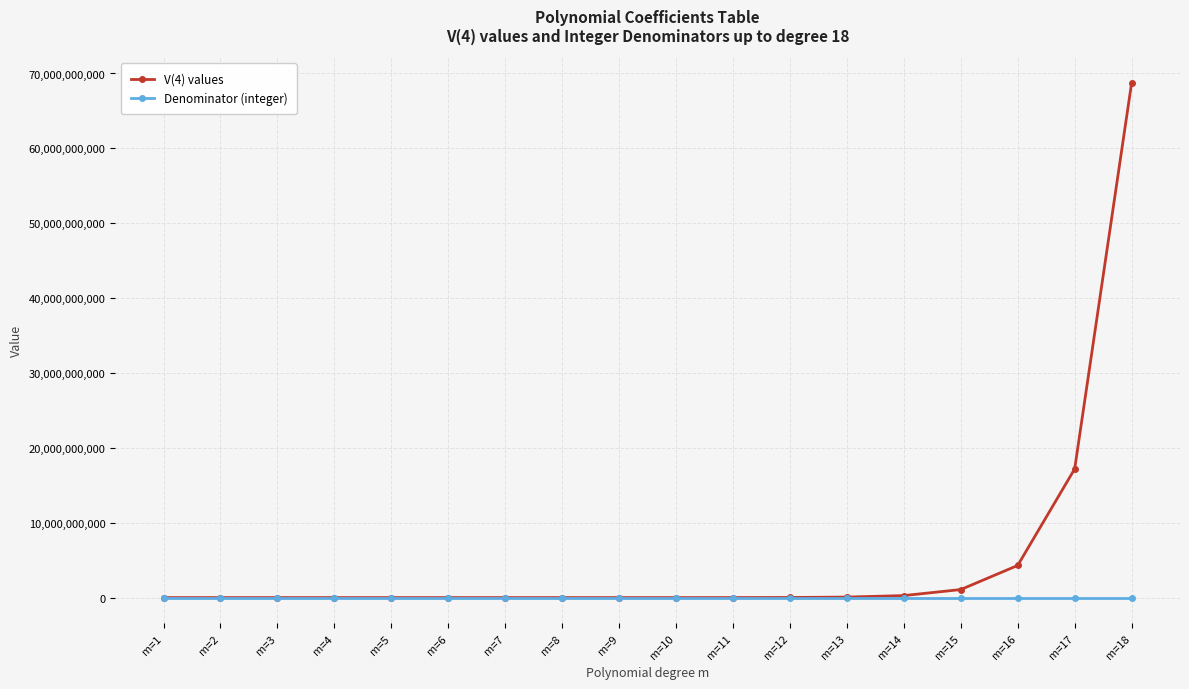

What are all the series names shown in the legend?

V(4) values, Denominator (integer)